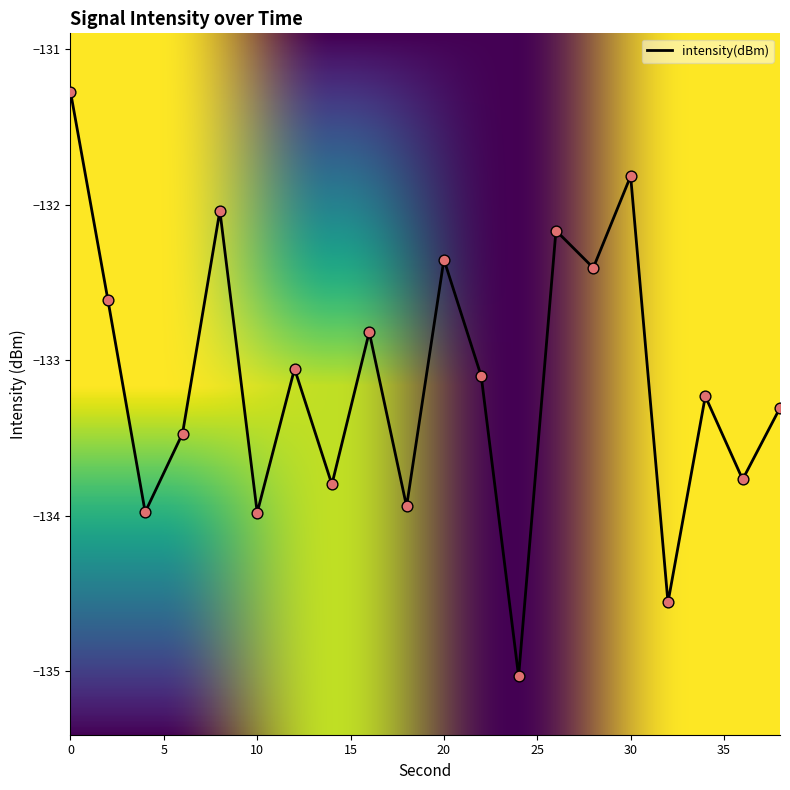

What is the greatest value displayed?

-131.3